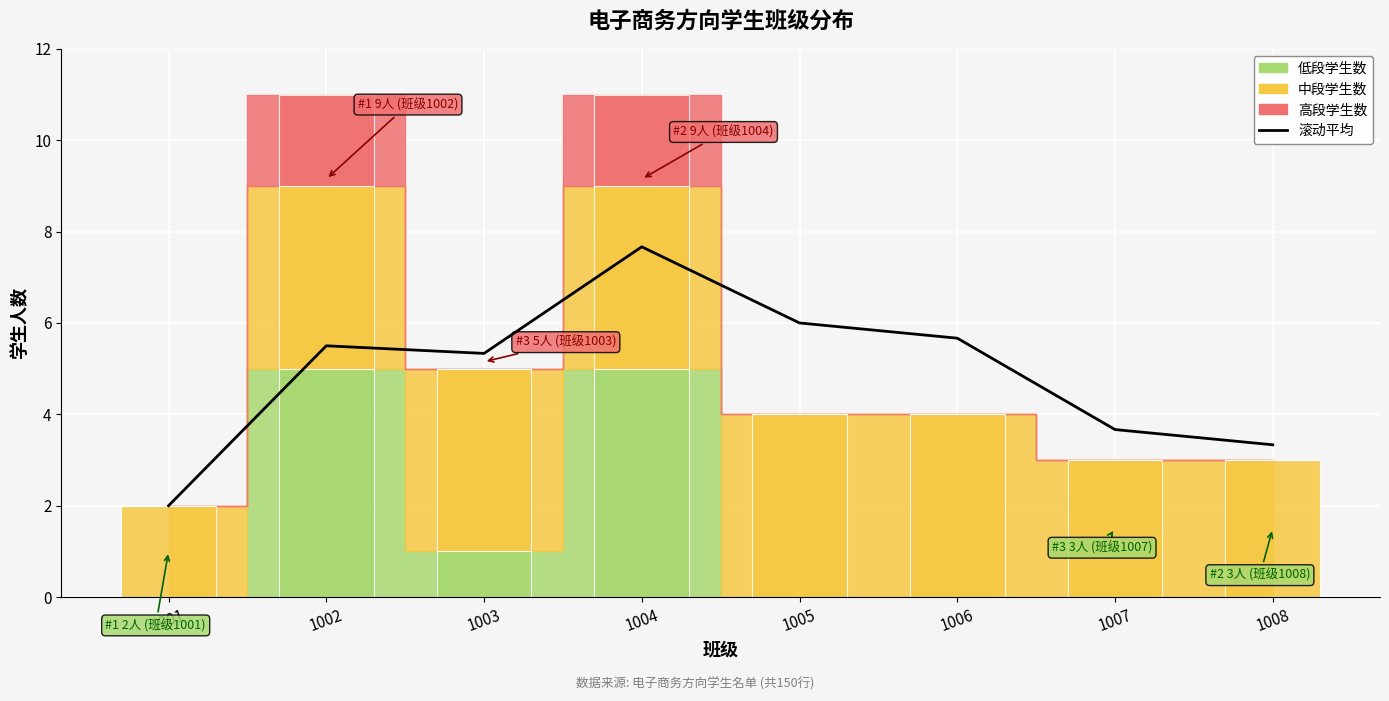

What is the greatest value displayed?

7.7